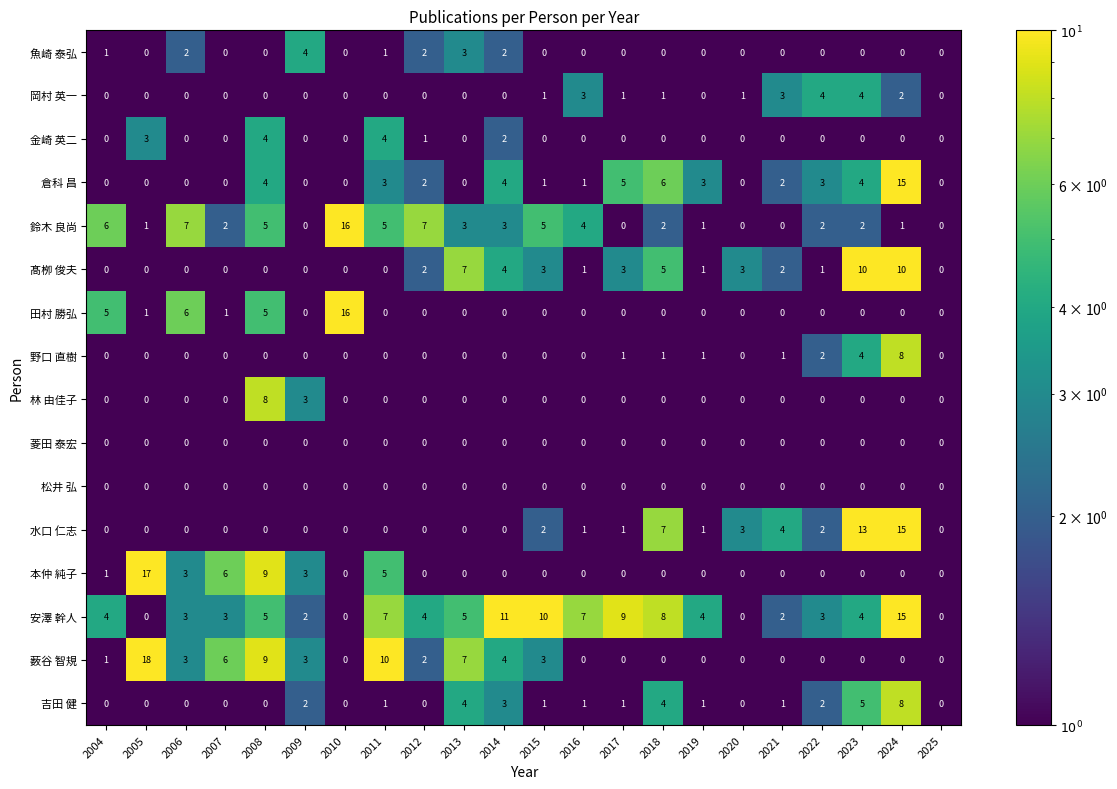

How many categories are shown in the chart?

22